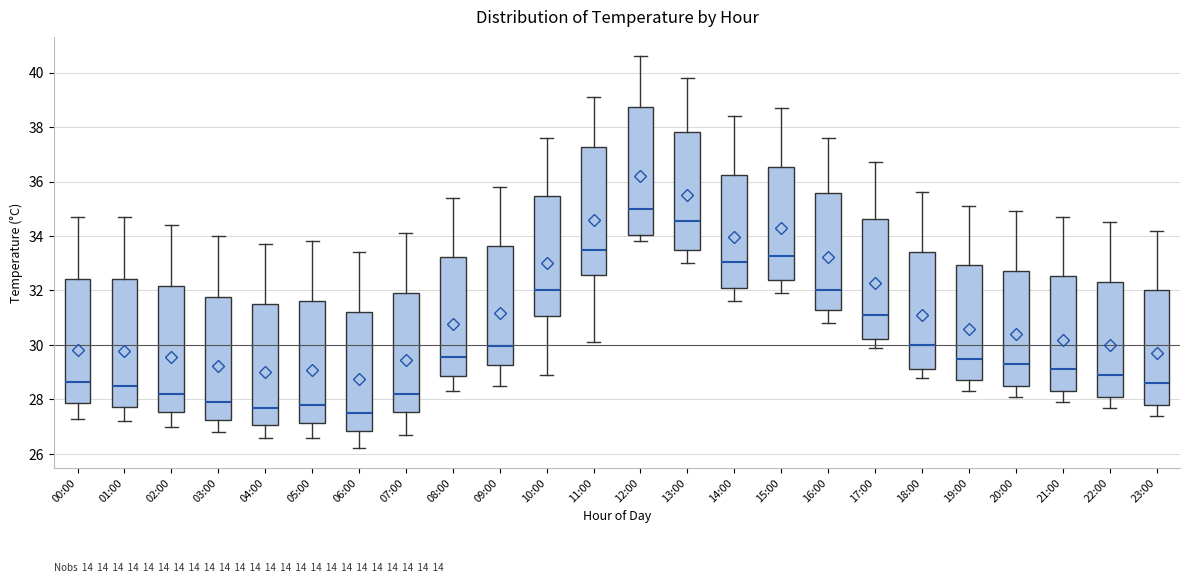

Where does the upper whisker of the box for 02:00 end on the y-axis? The values are not printed on the chart, so give them approximately, as read against the axis.

34.4